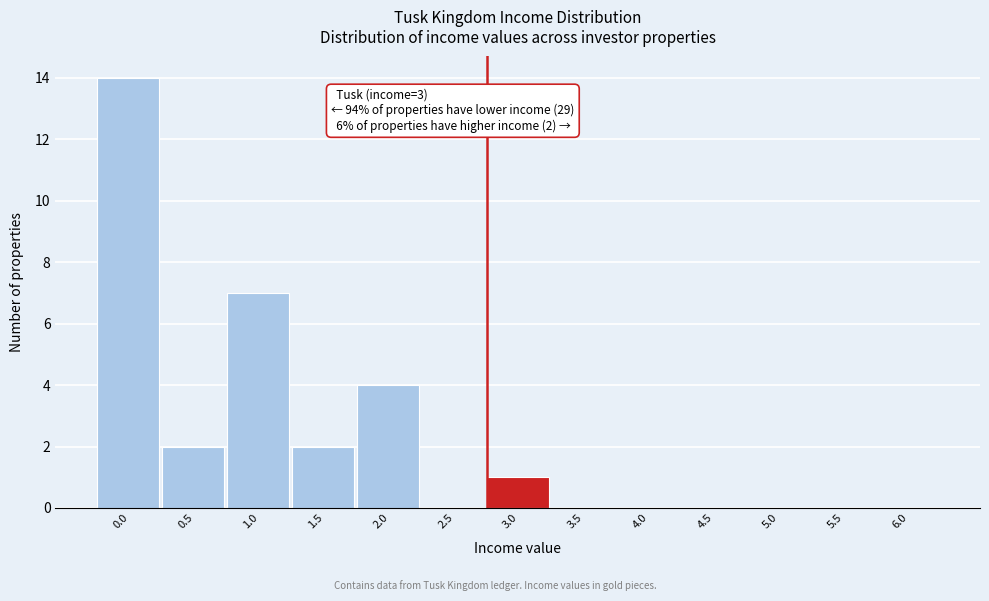

Reading left to right, list all the values displayed in this chart.

0.0=14	0.5=2	1.0=7	1.5=2	2.0=4	2.5=0	3.0=1	3.5=0	4.0=0	4.5=0	5.0=0	5.5=0	6.0=0